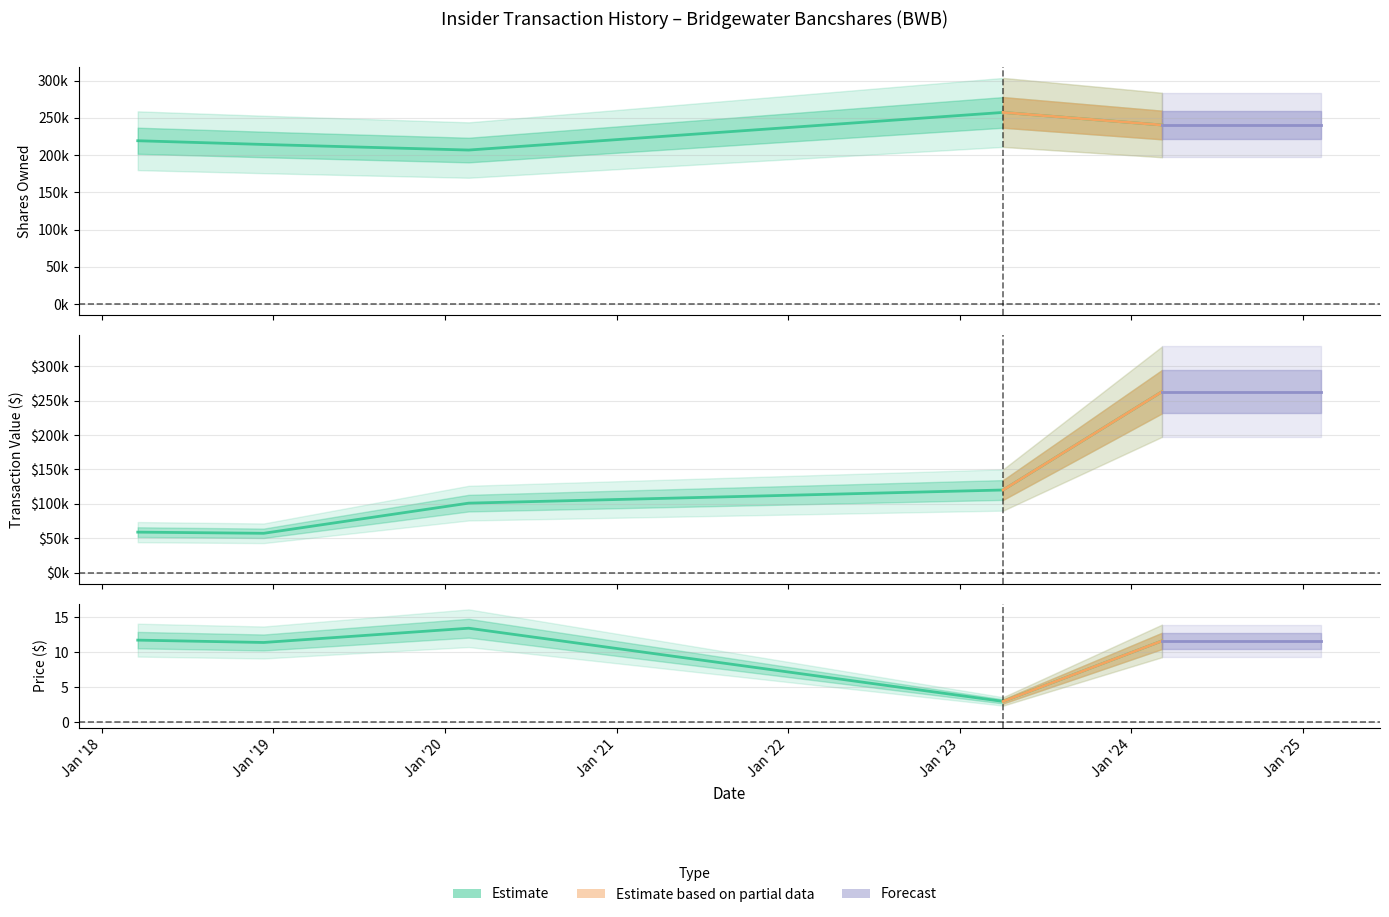

Is the value of transactionPricePerShare at 2024-03-06 greater than the value of transactionValue at 2024-03-06?

No